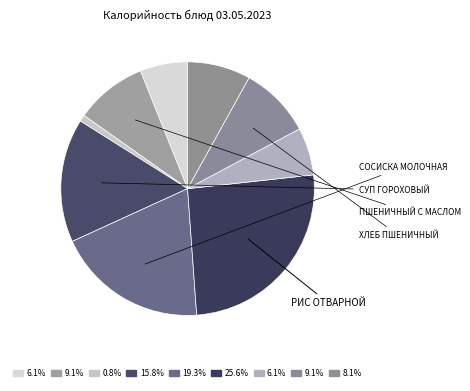

How many slices are in this pie chart?

9